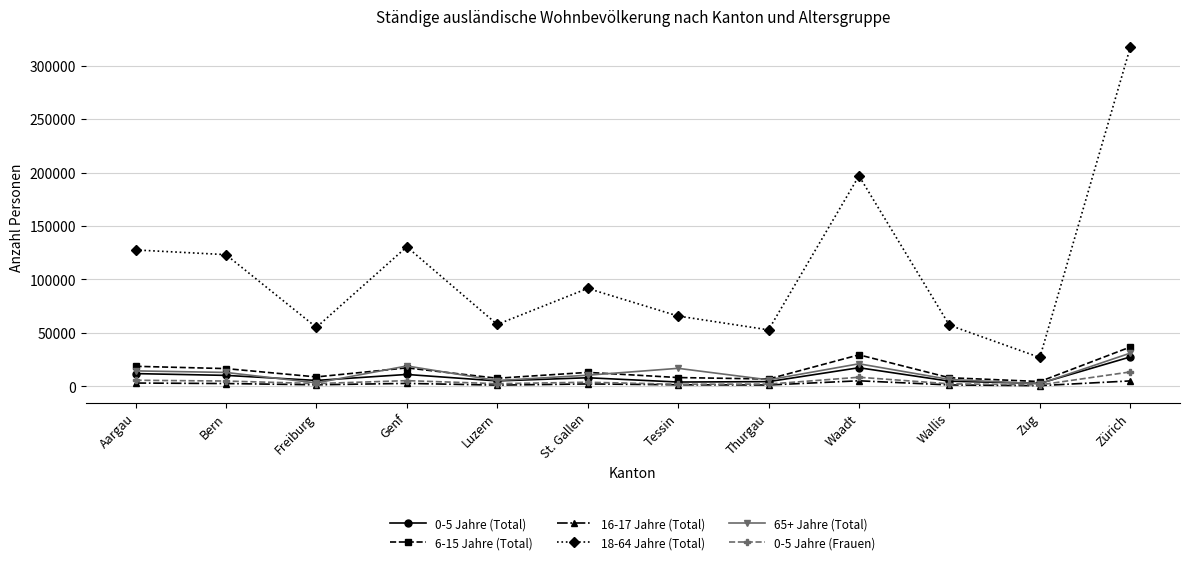

What is the minimum value for 65+ Jahre (Total)?

2446